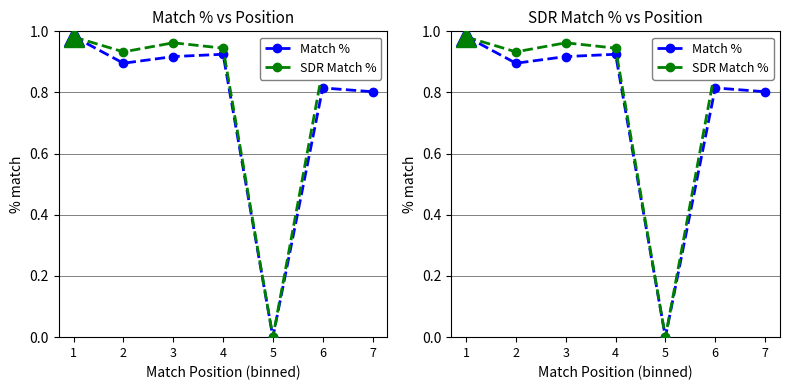

What is the average value of the Match % series?

0.8